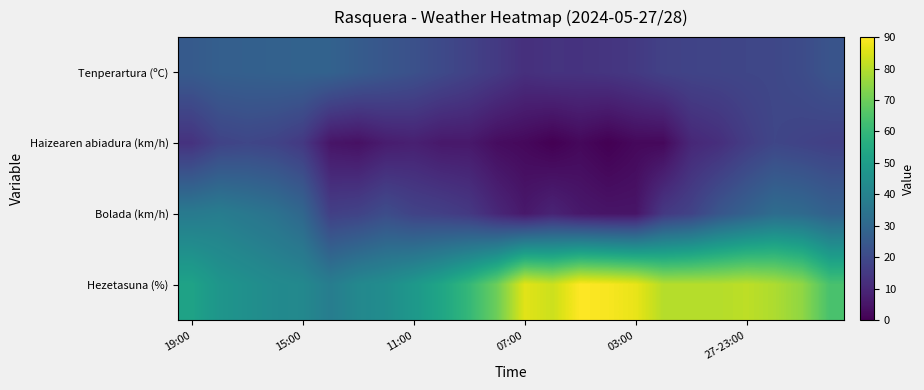

Which series has the largest total across all categories?

Hezetasuna (%)